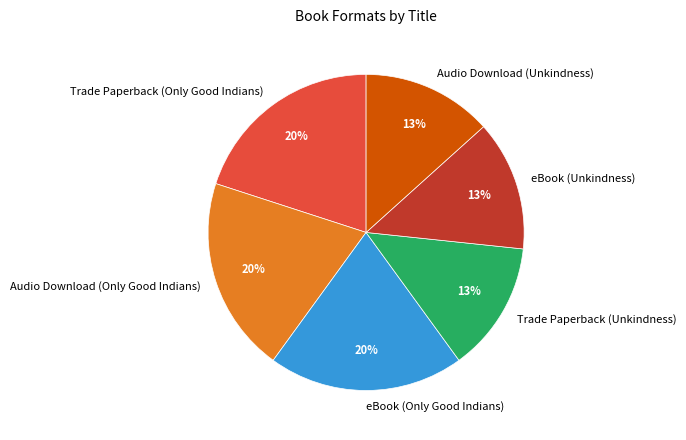

Count the number of slices in the pie.

6